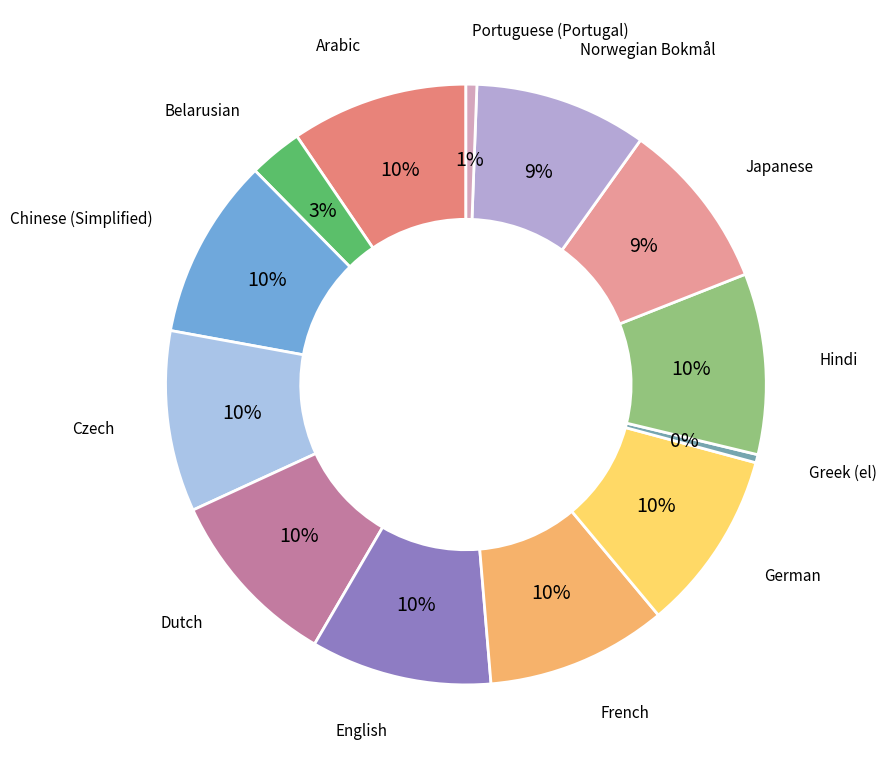

Do Hindi and Dutch together represent more than half of the pie?

No